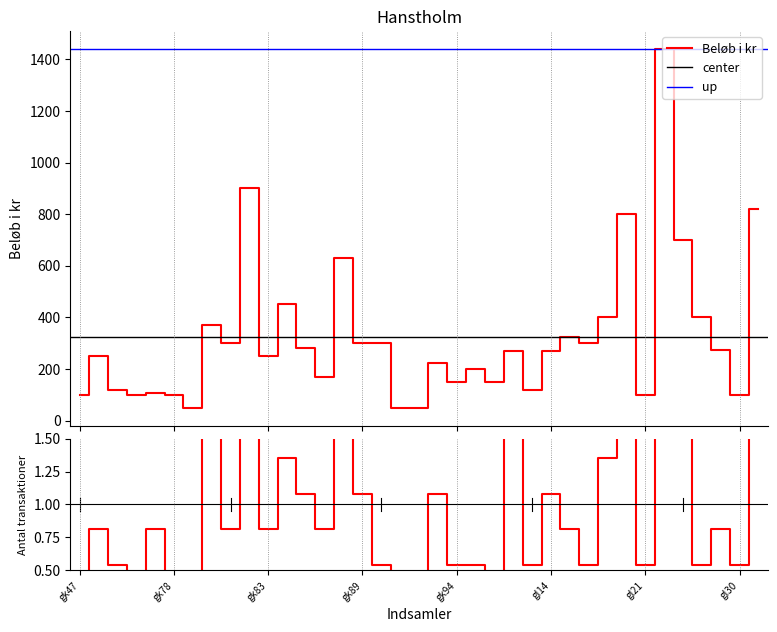

Reading right to left, extract all data points from this chart.

Beløb i kr: gl31=820.0	gl30=100.0	gl29=275.0	gl28=400.0	gl27=700.0	gl22=1440.0	gl21=100.0	gl20=800.0	gl19=400.0	gl18=300.0	gl17=325.0	gl14=270.0	gl13=120.0	gk99=270.0	gk98=150.0	gk95=200.0	gk94=150.0	gk93=225.0	gk92=50.0	gk91=50.0	gk90=300.0	gk89=300.0	gk88=630.0	gk87=170.0	gk86=280.0	gk85=450.0	gk83=250.0	gk82=900.0	gk81=300.0	gk80=370.0	gk79=50.0	gk78=100.0	gk77=105.0	gk71=100.0	gk70=120.0	gk69=250.0	gk47=100.0
Antal transaktioner: gl31=2.7	gl30=0.5	gl29=0.8	gl28=0.5	gl27=2.2	gl22=3.0	gl21=0.5	gl20=1.9	gl19=1.4	gl18=0.5	gl17=0.8	gl14=1.1	gl13=0.5	gk99=1.6	gk98=0.3	gk95=0.5	gk94=0.5	gk93=1.1	gk92=0.3	gk91=0.3	gk90=0.5	gk89=1.1	gk88=1.9	gk87=0.8	gk86=1.1	gk85=1.4	gk83=0.8	gk82=2.7	gk81=0.8	gk80=1.6	gk79=0.3	gk78=0.3	gk77=0.8	gk71=0.3	gk70=0.5	gk69=0.8	gk47=0.3